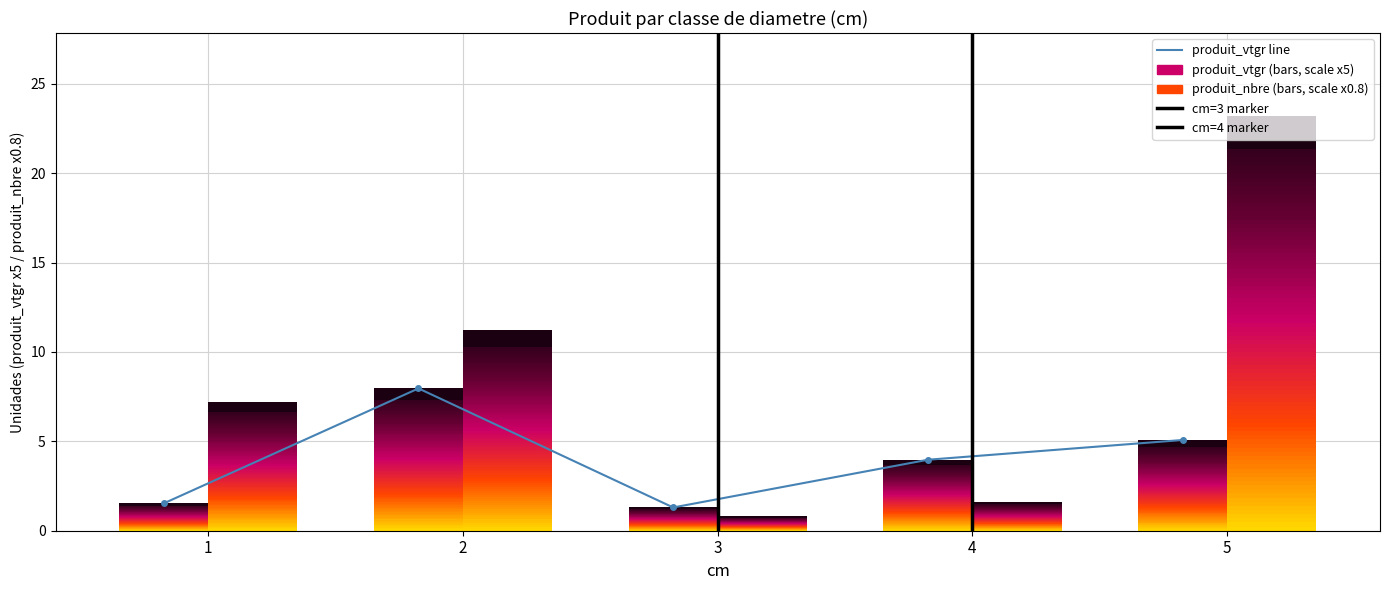

Where does the data first go above 3?

2